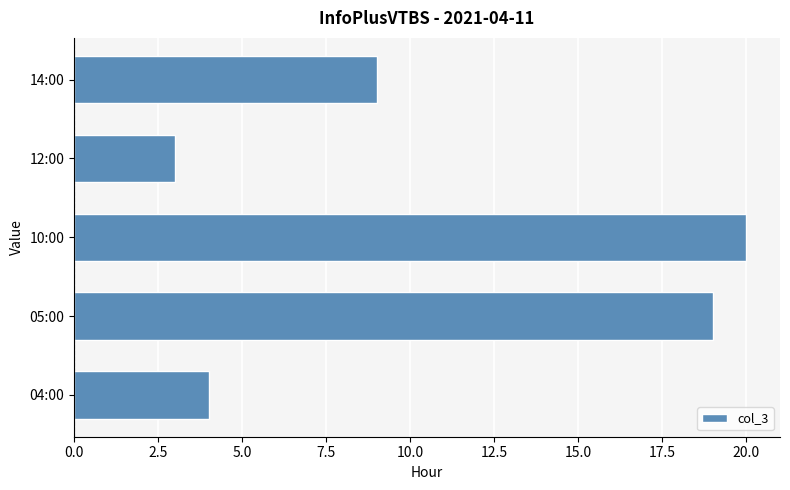

The value at 14:00 is 6. True or false?

False